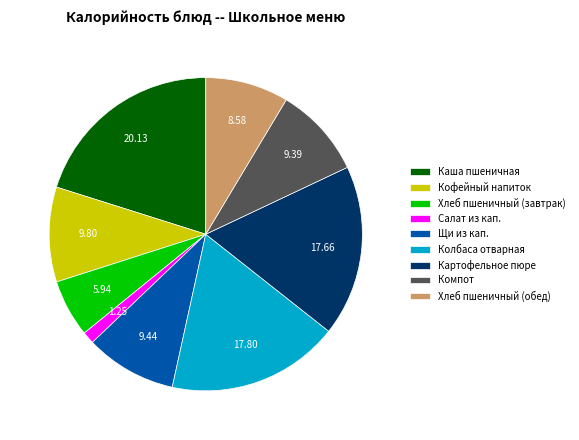

Which has a higher value, Салат из кап. or Каша пшеничная?

Каша пшеничная